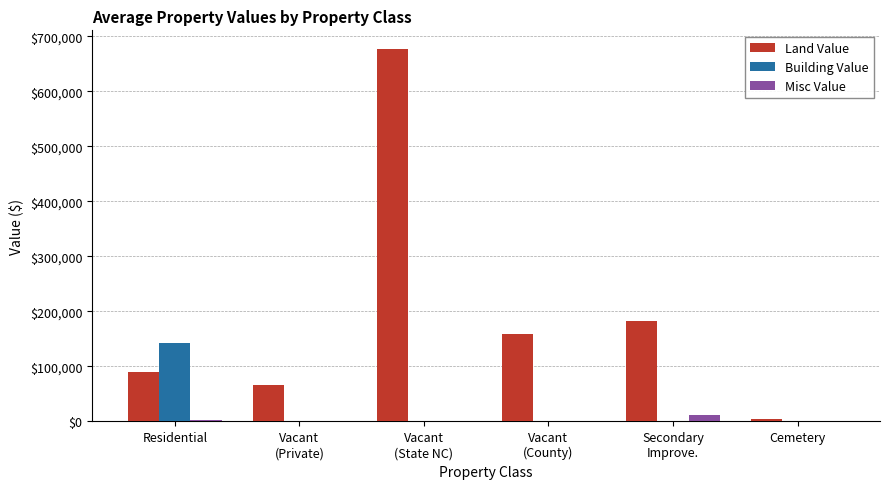

What is the average value of the Land Value series?

196467